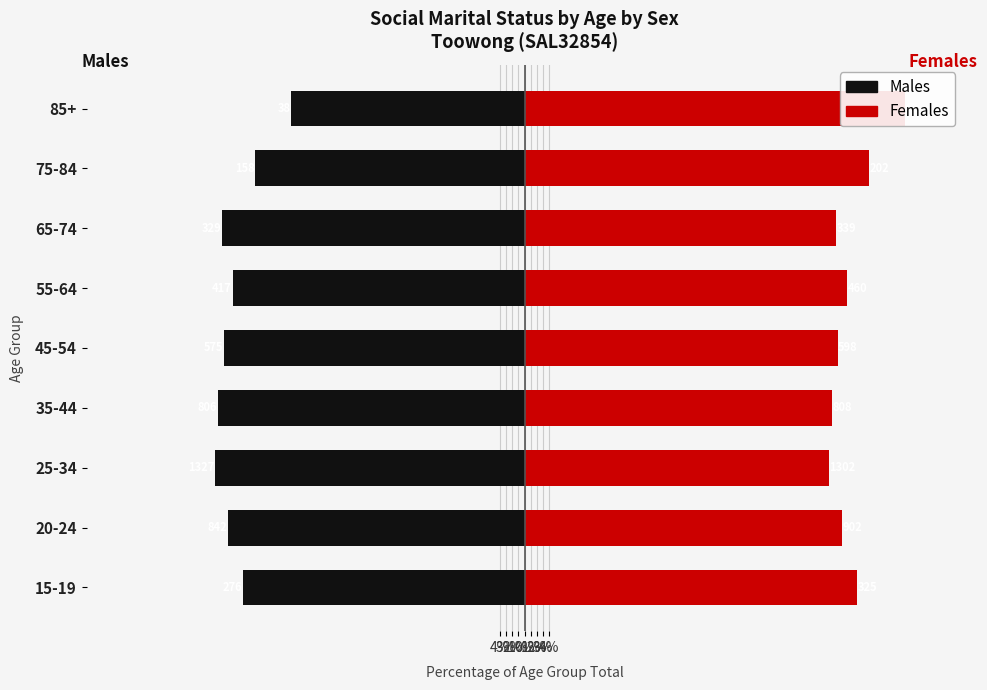

What is the value of the Females bar at the 5th from the left?

51.0